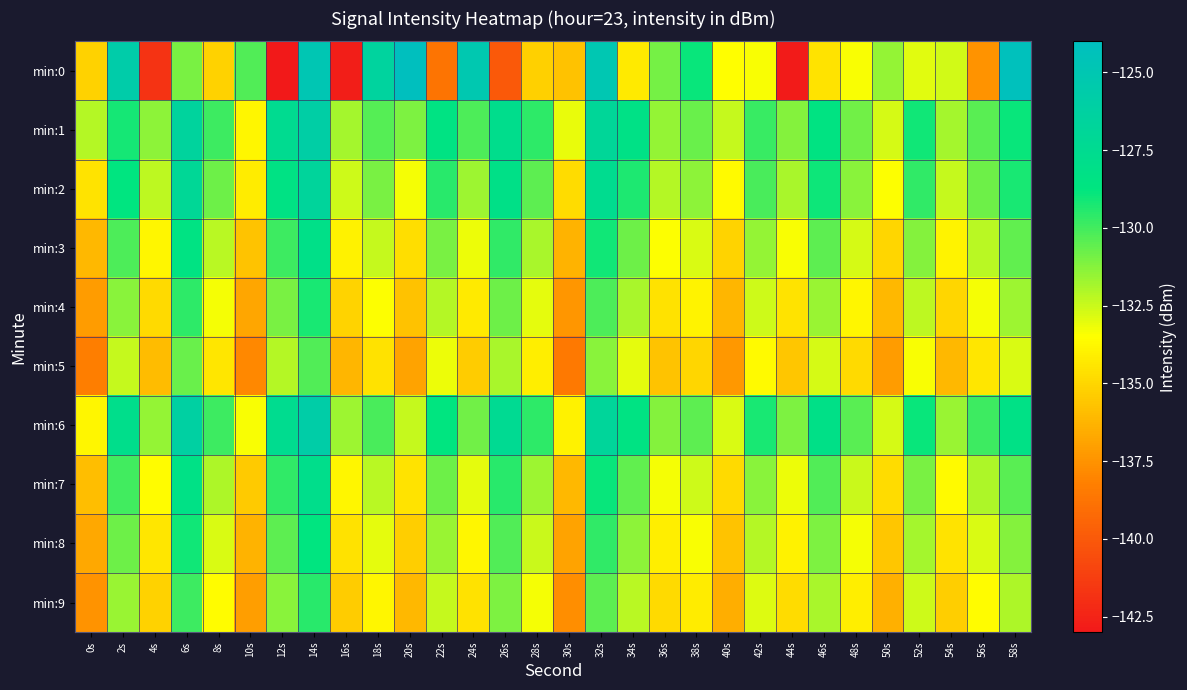

Reading left to right, transcribe all the data shown in this chart.

min:0: 0s=-135.2	2s=-125.7	4s=-141.8	6s=-131.0	8s=-135.2	10s=-130.2	12s=-143.0	14s=-124.9	16s=-142.7	18s=-126.5	20s=-124.1	22s=-138.7	24s=-125.2	26s=-140.0	28s=-135.3	30s=-135.7	32s=-125.0	34s=-134.2	36s=-130.9	38s=-129.0	40s=-133.5	42s=-133.4	44s=-142.9	46s=-134.5	48s=-133.4	50s=-131.5	52s=-133.0	54s=-132.6	56s=-137.5	58s=-124.3
min:1: 0s=-132.1	2s=-129.2	4s=-131.4	6s=-126.5	8s=-129.9	10s=-133.9	12s=-127.5	14s=-126.0	16s=-131.9	18s=-130.3	20s=-131.1	22s=-128.5	24s=-130.2	26s=-127.8	28s=-129.6	30s=-133.1	32s=-126.9	34s=-128.3	36s=-131.5	38s=-130.7	40s=-132.4	42s=-129.8	44s=-131.2	46s=-128.6	48s=-130.9	50s=-132.7	52s=-129.1	54s=-131.8	56s=-130.4	58s=-128.9
min:2: 0s=-134.5	2s=-128.7	4s=-132.3	6s=-127.1	8s=-130.8	10s=-134.2	12s=-128.4	14s=-126.7	16s=-132.6	18s=-131.0	20s=-133.3	22s=-129.5	24s=-131.7	26s=-128.2	28s=-130.5	30s=-134.8	32s=-127.6	34s=-129.3	36s=-132.1	38s=-131.4	40s=-133.7	42s=-130.1	44s=-131.9	46s=-129.0	48s=-131.3	50s=-133.5	52s=-129.7	54s=-132.4	56s=-130.8	58s=-129.2
min:3: 0s=-136.1	2s=-130.2	4s=-133.8	6s=-128.5	8s=-132.2	10s=-135.7	12s=-129.9	14s=-128.1	16s=-134.0	18s=-132.4	20s=-134.7	22s=-131.0	24s=-133.2	26s=-129.7	28s=-131.9	30s=-136.3	32s=-129.1	34s=-130.8	36s=-133.5	38s=-132.8	40s=-135.1	42s=-131.5	44s=-133.4	46s=-130.5	48s=-132.7	50s=-135.0	52s=-131.2	54s=-133.9	56s=-132.2	58s=-130.6
min:4: 0s=-137.2	2s=-131.3	4s=-134.9	6s=-129.6	8s=-133.3	10s=-136.8	12s=-131.0	14s=-129.2	16s=-135.1	18s=-133.5	20s=-135.8	22s=-132.1	24s=-134.3	26s=-130.8	28s=-133.0	30s=-137.4	32s=-130.2	34s=-131.9	36s=-134.6	38s=-133.9	40s=-136.2	42s=-132.6	44s=-134.5	46s=-131.6	48s=-133.8	50s=-136.1	52s=-132.3	54s=-135.0	56s=-133.3	58s=-131.7
min:5: 0s=-138.3	2s=-132.4	4s=-136.0	6s=-130.7	8s=-134.4	10s=-137.9	12s=-132.1	14s=-130.3	16s=-136.2	18s=-134.6	20s=-136.9	22s=-133.2	24s=-135.4	26s=-131.9	28s=-134.1	30s=-138.5	32s=-131.3	34s=-133.0	36s=-135.7	38s=-135.0	40s=-137.3	42s=-133.7	44s=-135.6	46s=-132.7	48s=-134.9	50s=-137.2	52s=-133.4	54s=-136.1	56s=-134.4	58s=-132.8
min:6: 0s=-133.8	2s=-127.9	4s=-131.5	6s=-126.2	8s=-129.9	10s=-133.4	12s=-127.6	14s=-125.8	16s=-131.7	18s=-130.1	20s=-132.4	22s=-128.7	24s=-130.9	26s=-127.4	28s=-129.6	30s=-134.0	32s=-126.8	34s=-128.5	36s=-131.2	38s=-130.5	40s=-132.8	42s=-129.2	44s=-131.1	46s=-128.2	48s=-130.4	50s=-132.7	52s=-128.9	54s=-131.6	56s=-129.9	58s=-128.3
min:7: 0s=-135.9	2s=-130.0	4s=-133.6	6s=-128.3	8s=-132.0	10s=-135.5	12s=-129.7	14s=-127.9	16s=-133.8	18s=-132.2	20s=-134.5	22s=-130.8	24s=-133.0	26s=-129.5	28s=-131.7	30s=-136.1	32s=-128.9	34s=-130.6	36s=-133.3	38s=-132.6	40s=-134.9	42s=-131.3	44s=-133.2	46s=-130.3	48s=-132.5	50s=-134.8	52s=-131.0	54s=-133.7	56s=-132.0	58s=-130.4
min:8: 0s=-136.7	2s=-130.8	4s=-134.4	6s=-129.1	8s=-132.8	10s=-136.3	12s=-130.5	14s=-128.7	16s=-134.6	18s=-133.0	20s=-135.3	22s=-131.6	24s=-133.8	26s=-130.3	28s=-132.5	30s=-136.9	32s=-129.7	34s=-131.4	36s=-134.1	38s=-133.4	40s=-135.7	42s=-132.1	44s=-134.0	46s=-131.1	48s=-133.3	50s=-135.6	52s=-131.8	54s=-134.5	56s=-132.8	58s=-131.2
min:9: 0s=-137.5	2s=-131.6	4s=-135.2	6s=-129.9	8s=-133.6	10s=-137.1	12s=-131.3	14s=-129.5	16s=-135.4	18s=-133.8	20s=-136.1	22s=-132.4	24s=-134.6	26s=-131.1	28s=-133.3	30s=-137.7	32s=-130.5	34s=-132.2	36s=-134.9	38s=-134.2	40s=-136.5	42s=-132.9	44s=-134.8	46s=-131.9	48s=-134.1	50s=-136.4	52s=-132.6	54s=-135.3	56s=-133.6	58s=-132.0